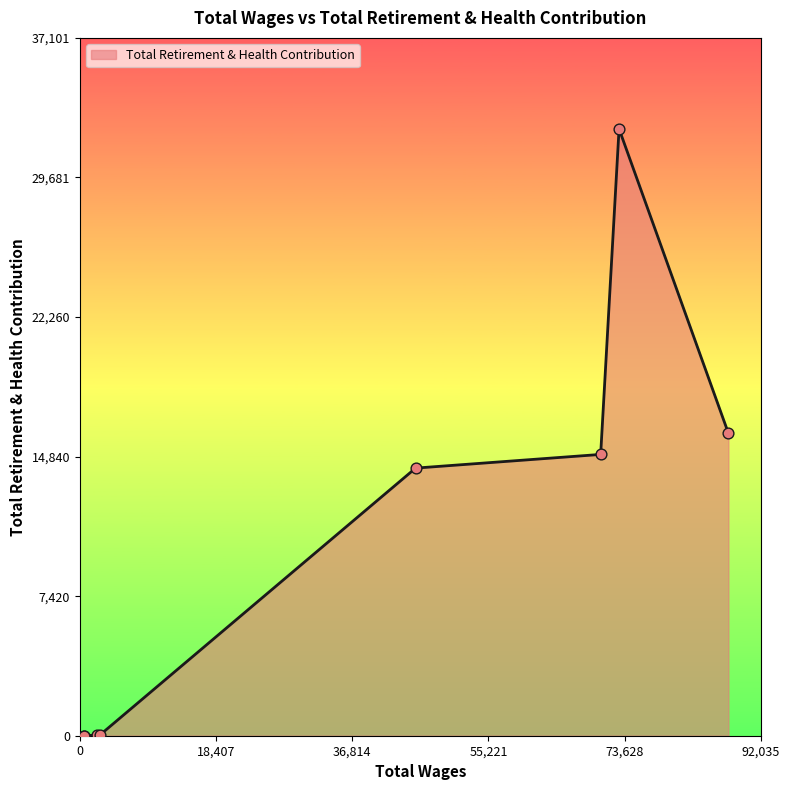

What is the difference between the maximum and minimum values?

32255